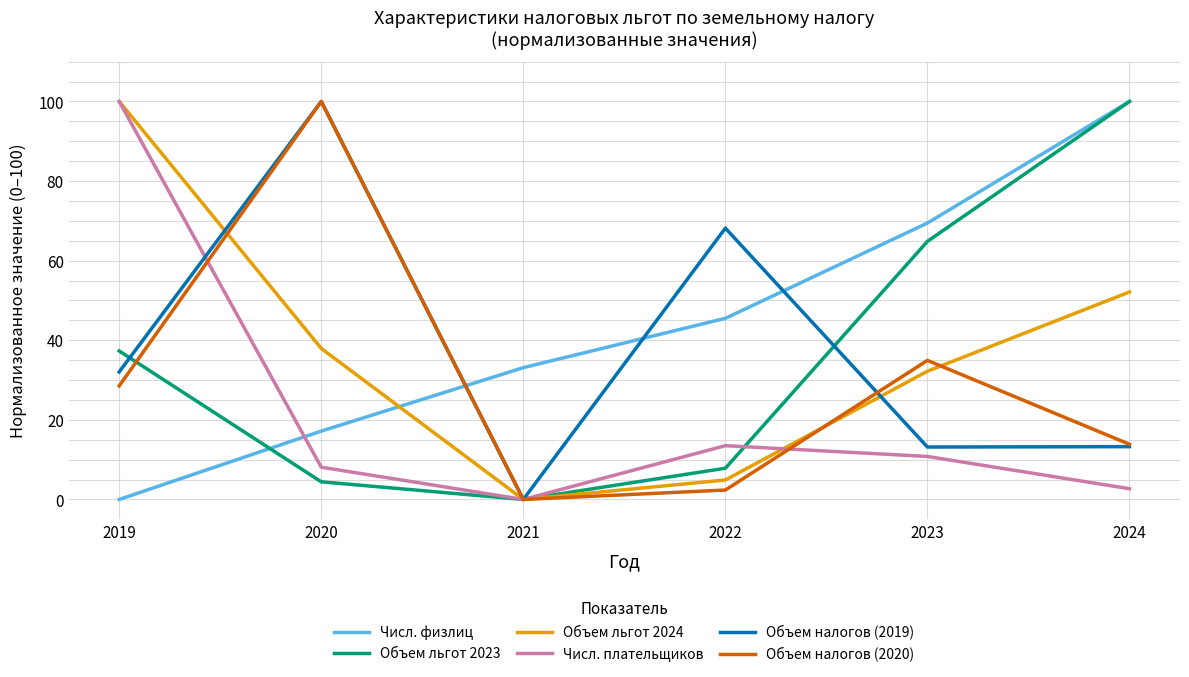

True or false: Числ. плательщиков has more than 1 interior local peaks.

False